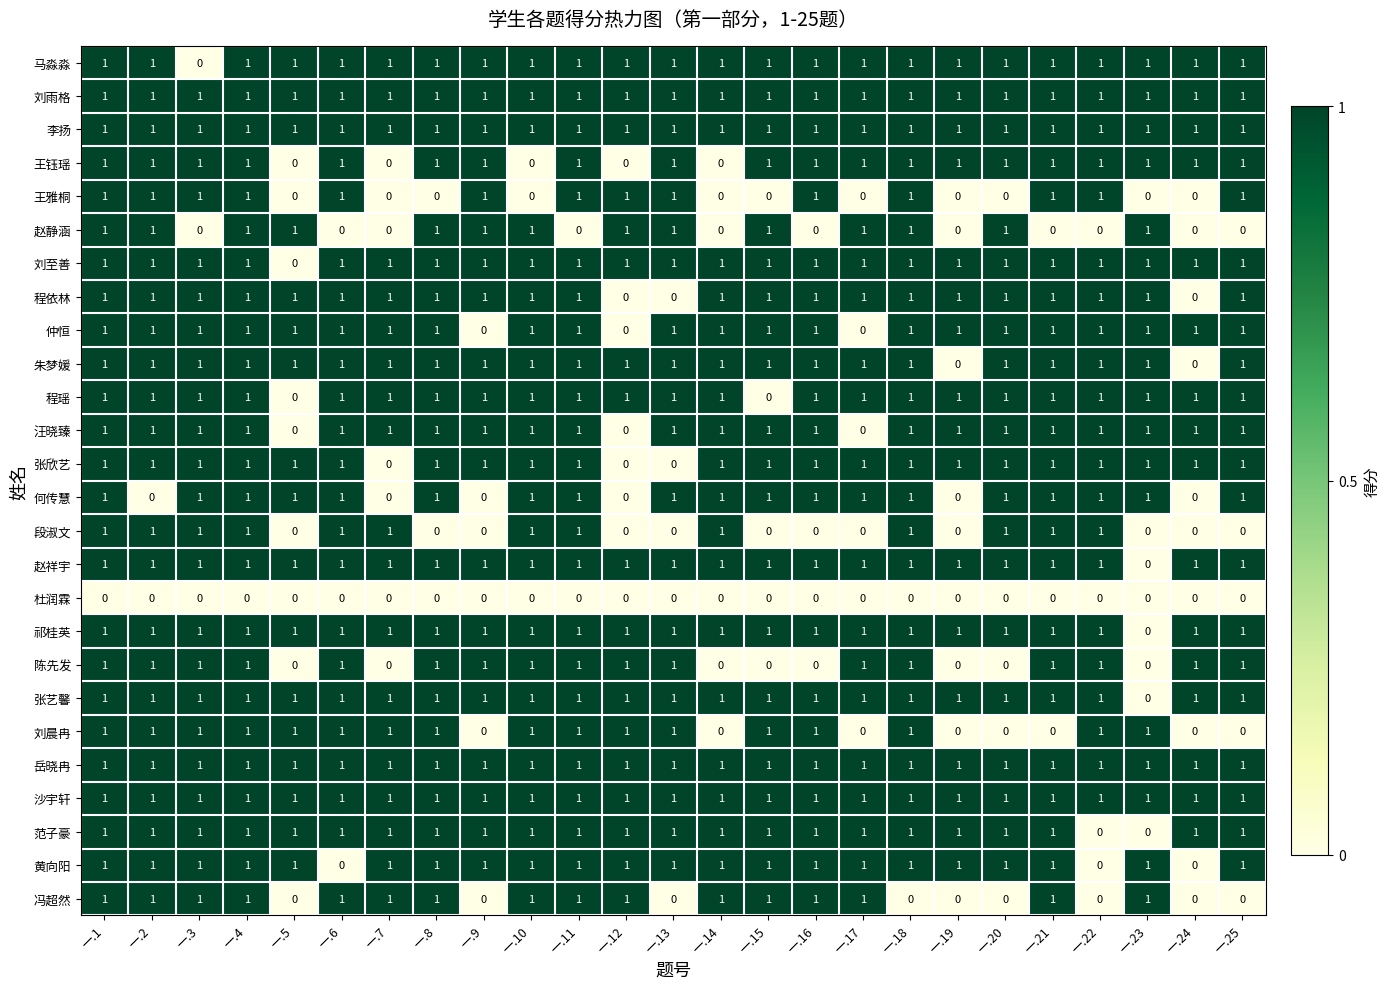

At how many categories does at least one series exceed 0?

25